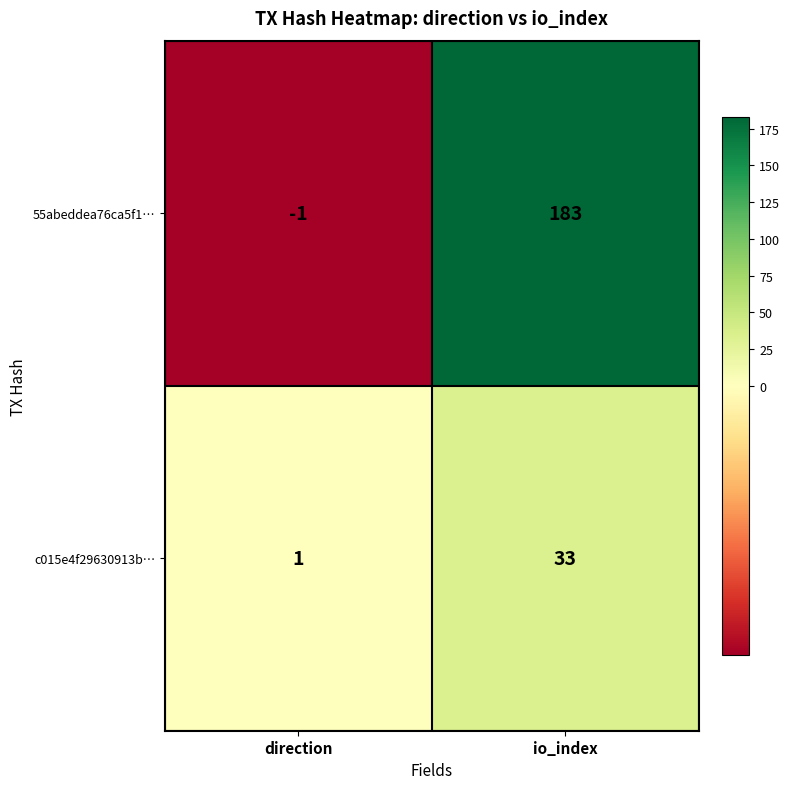

What is the difference between the highest and lowest values at io_index?

150